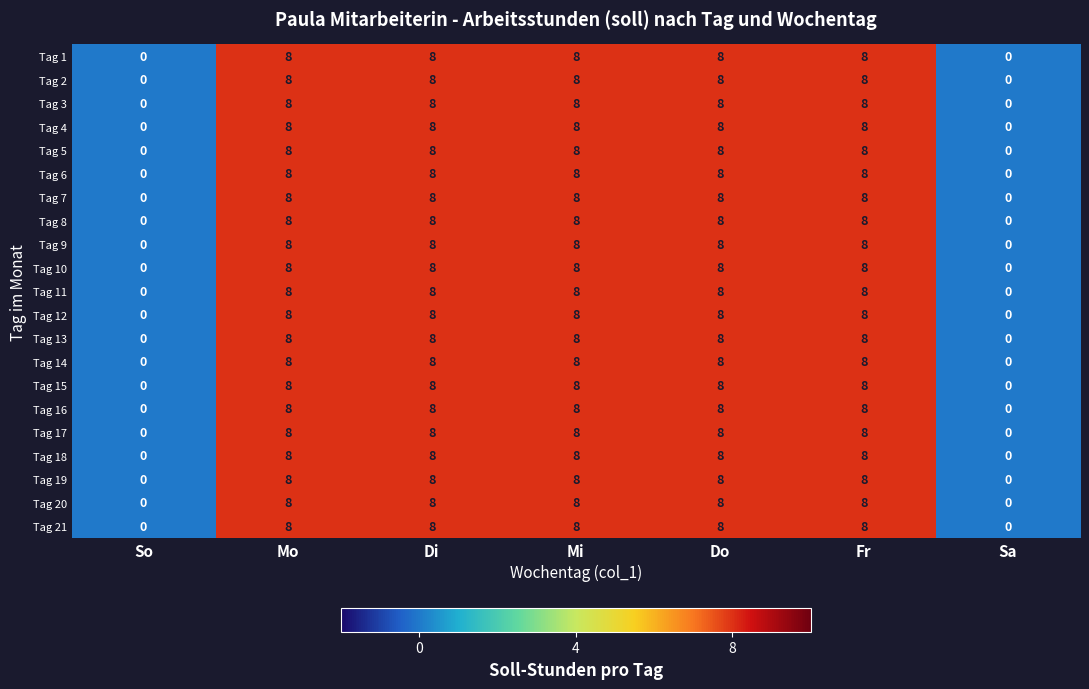

At how many categories does at least one series exceed 3?

5